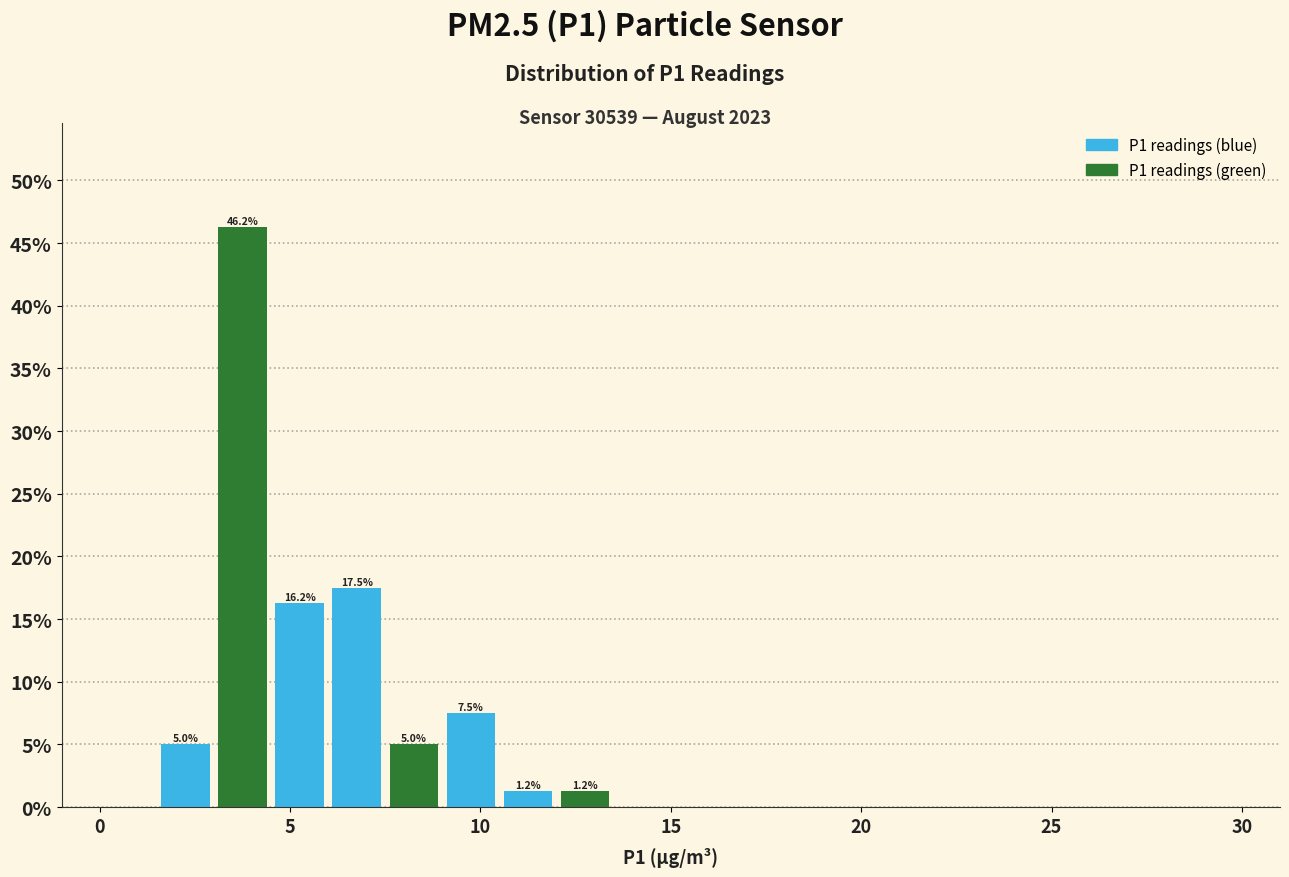

Read against the x-axis, roughly where is the centre of the tallest bar?

4.0